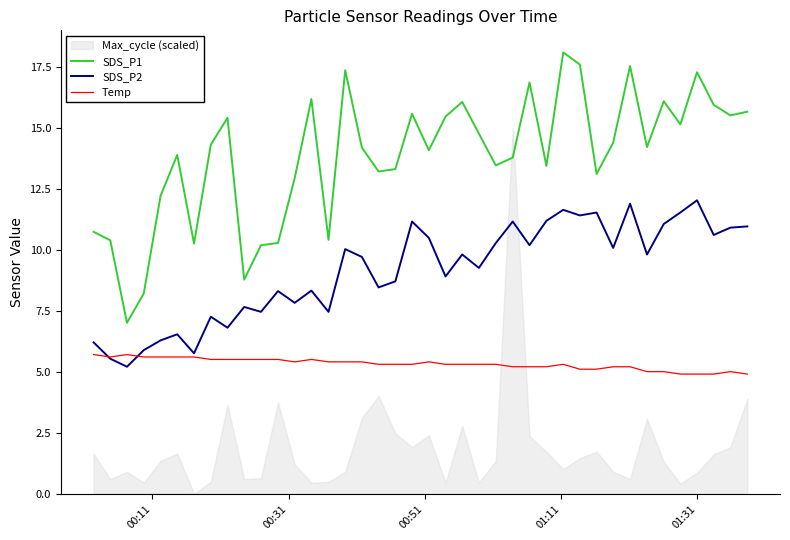

What is the maximum value shown in the chart?

18.1